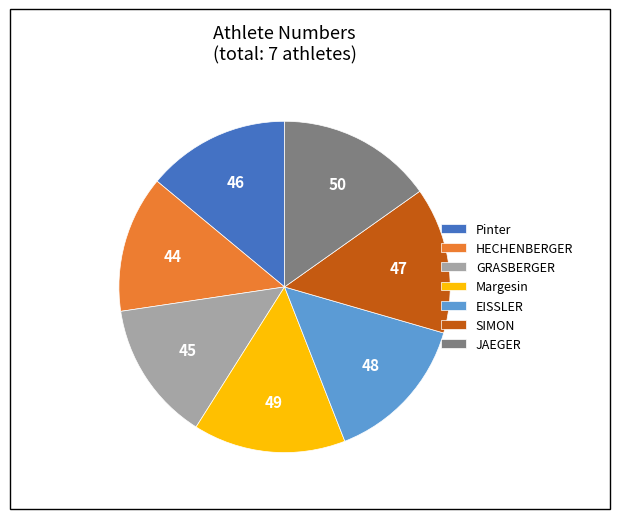

Does SIMON represent more than half of the total?

No